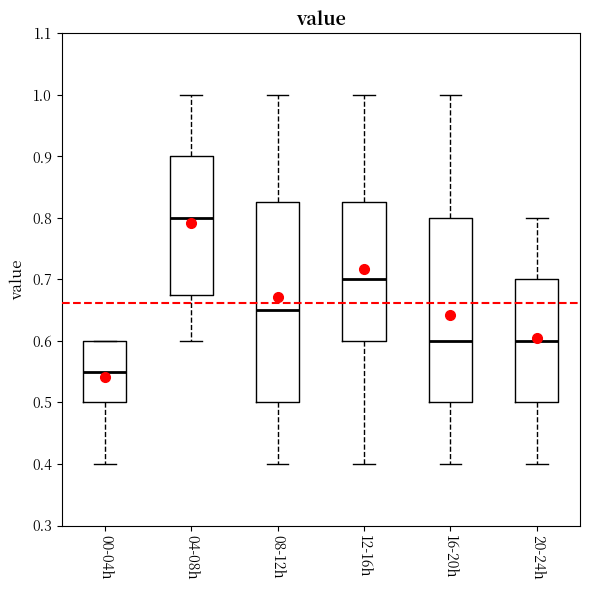

Reading left to right, read every box against the y-axis: the position of its median line, the range the box covers, and the ends of its whiskers. The values are not printed on the chart, so give them approximately, as read against the axis.

00-04h: median 0.55, box 0.50 to 0.60, whiskers 0.40 to 0.60
04-08h: median 0.80, box 0.68 to 0.90, whiskers 0.60 to 1.00
08-12h: median 0.65, box 0.50 to 0.83, whiskers 0.40 to 1.00
12-16h: median 0.70, box 0.60 to 0.83, whiskers 0.40 to 1.00
16-20h: median 0.60, box 0.50 to 0.80, whiskers 0.40 to 1.00
20-24h: median 0.60, box 0.50 to 0.70, whiskers 0.40 to 0.80